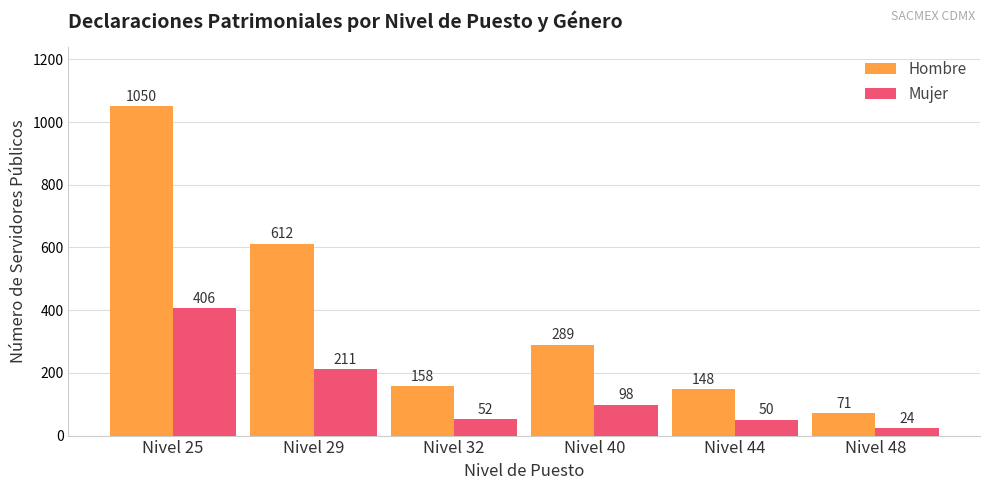

The Hombre series shows 23 at Nivel 48. True or false?

False